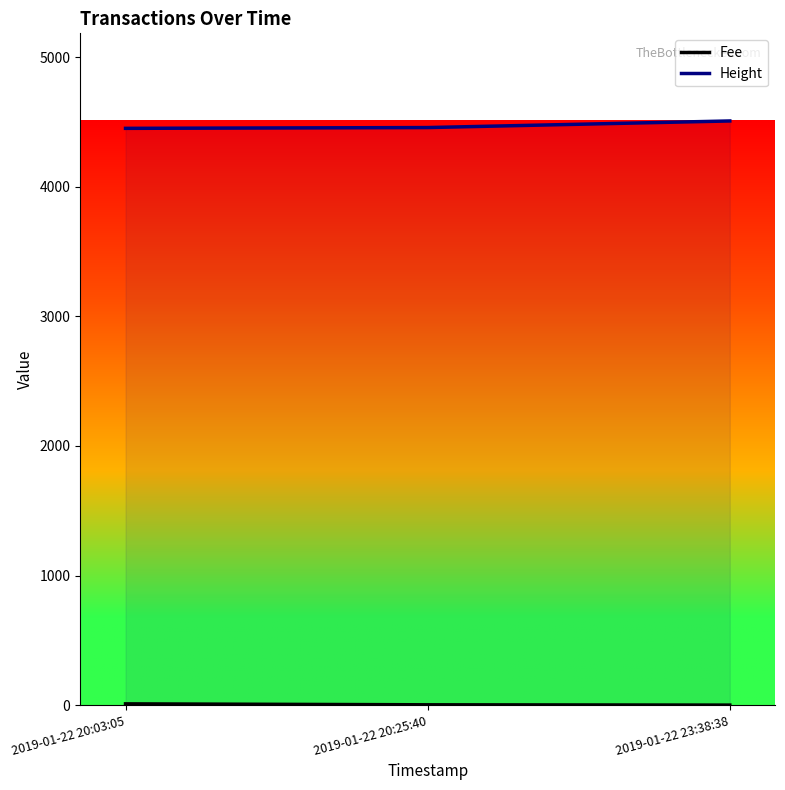

How many series are shown in this chart?

2